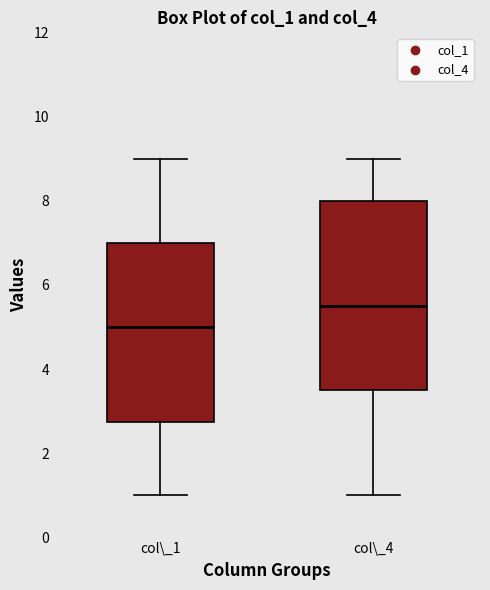

Reading left to right, read every box against the y-axis: the position of its median line, the range the box covers, and the ends of its whiskers. The values are not printed on the chart, so give them approximately, as read against the axis.

col\_1: median 5.0, box 2.8 to 7.0, whiskers 1.0 to 9.0
col\_4: median 5.6, box 3.6 to 8.0, whiskers 1.0 to 9.0